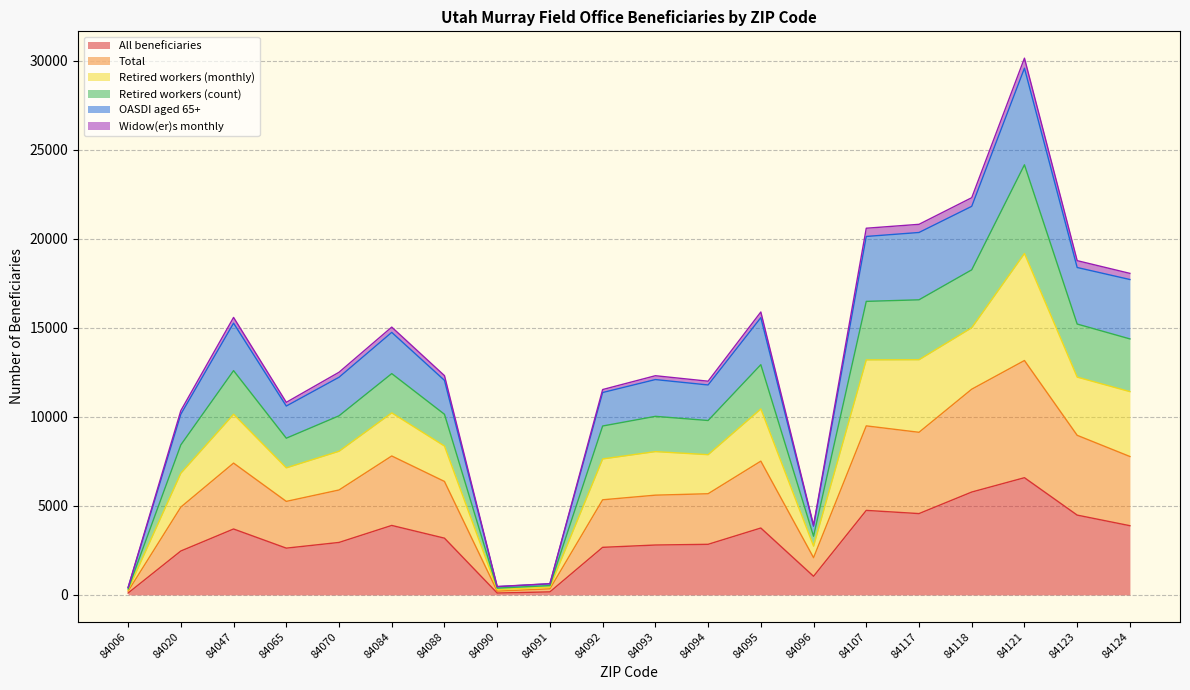

At which label is All beneficiaries closest to 3342?

84088